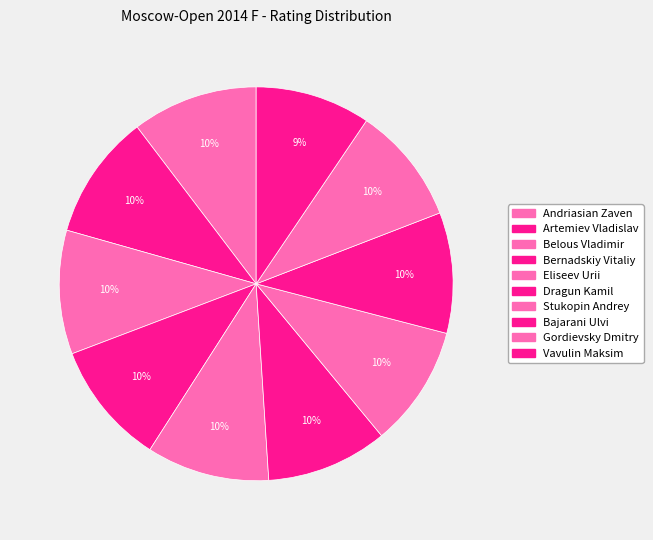

To the nearest percent, what percentage of the pie is Andriasian Zaven?

10%